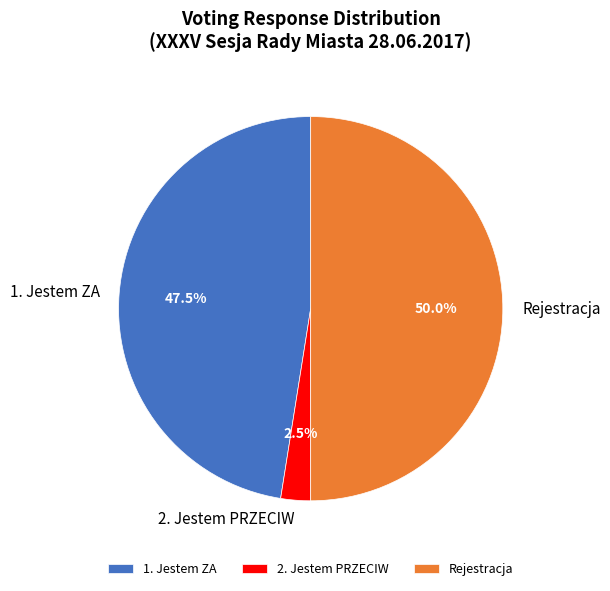

Which slice is the smallest?

2. Jestem PRZECIW